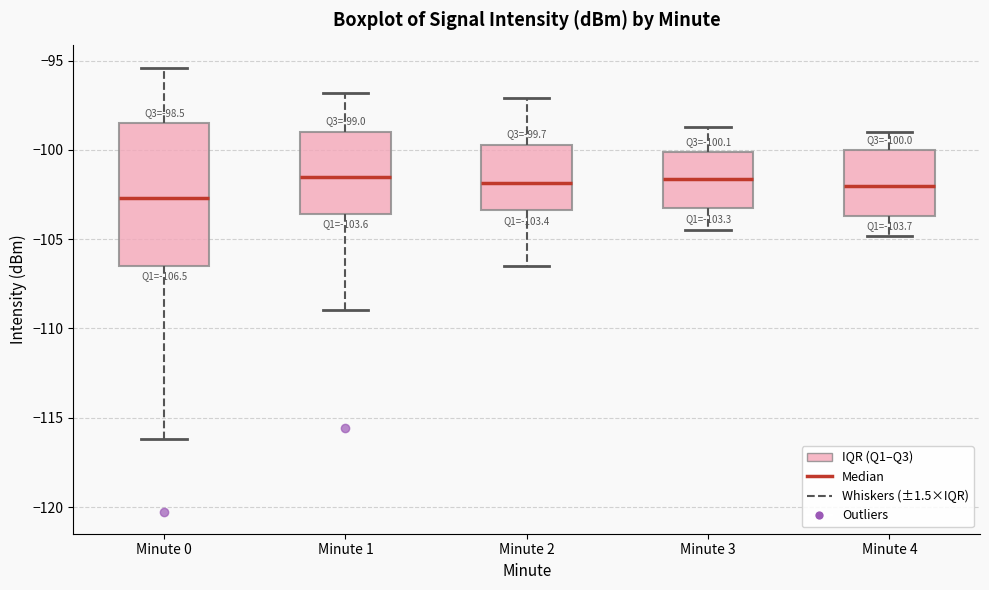

Which box has the lowest median line?

Minute 0